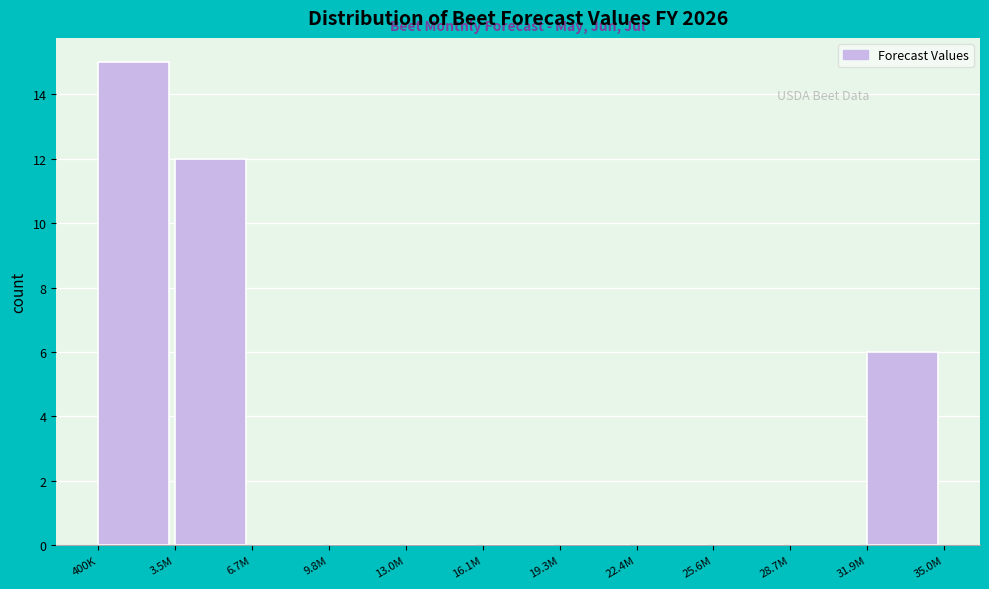

Reading left to right, transcribe all the data shown in this chart.

400K=15	3.5M=12	6.7M=0	9.8M=0	13.0M=0	16.1M=0	19.3M=0	22.4M=0	25.6M=0	28.7M=0	31.9M=6